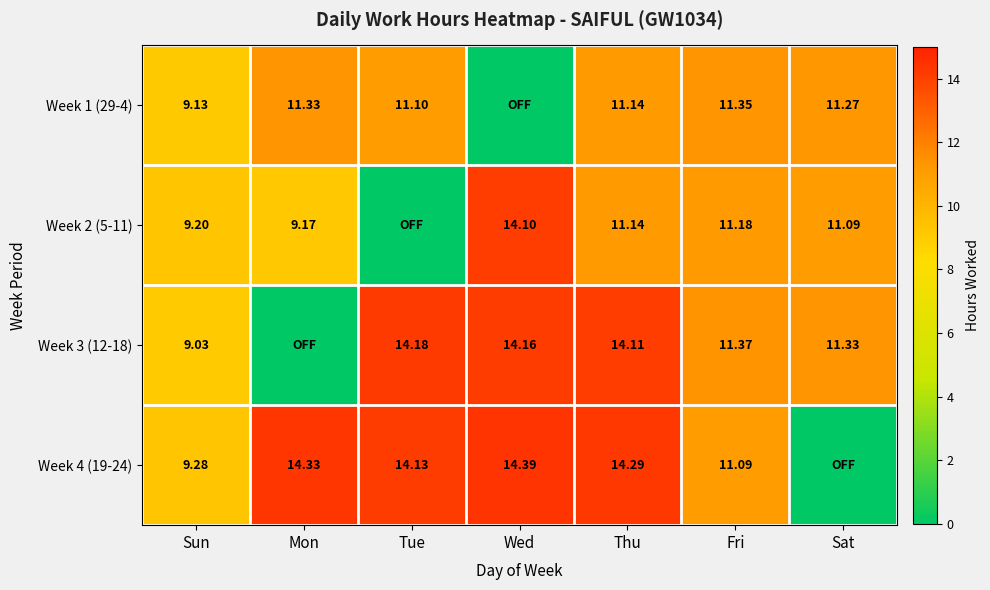

The Week 1 (29-4) series shows 3.4 at Tue. True or false?

False